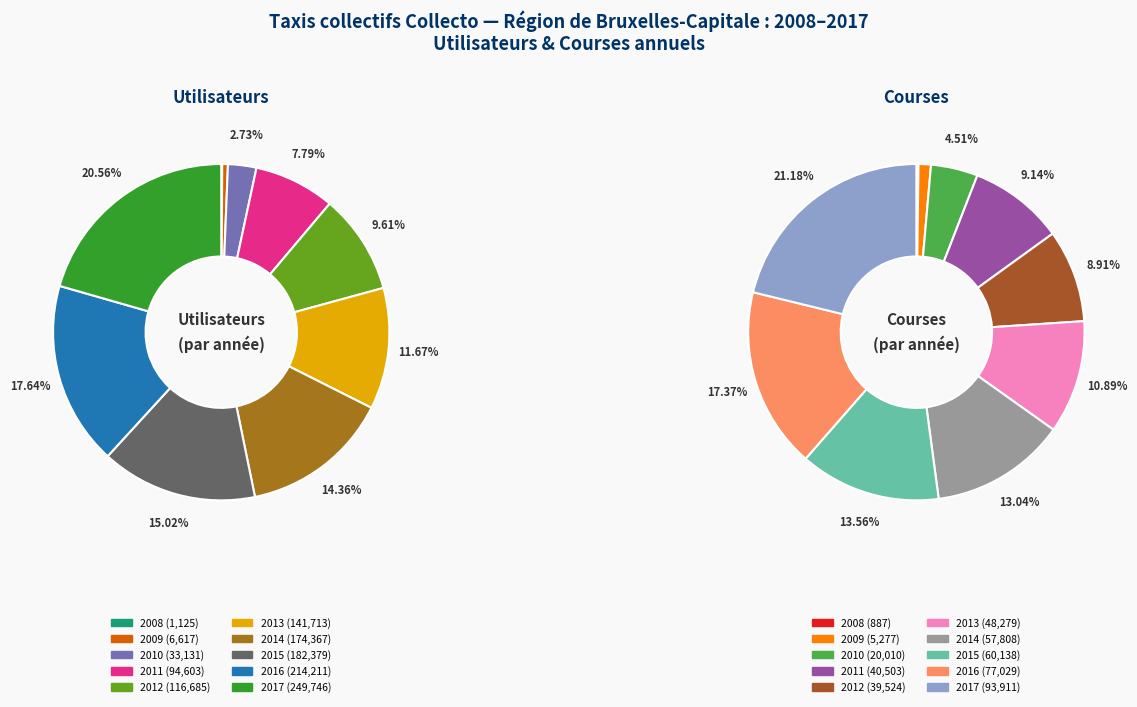

How many slices are in this pie chart?

10